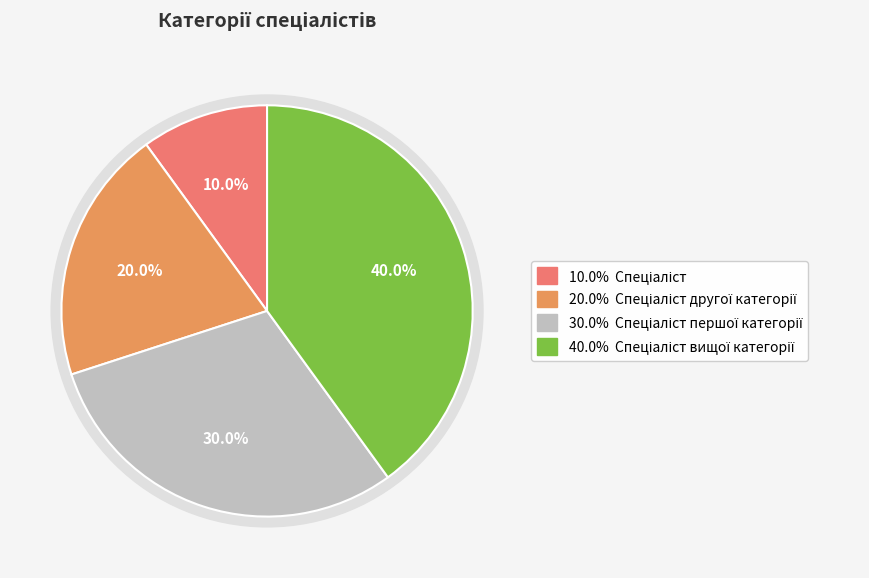

Approximately how many times larger is the value at Спеціаліст вищої категорії compared to Спеціаліст?

4.0